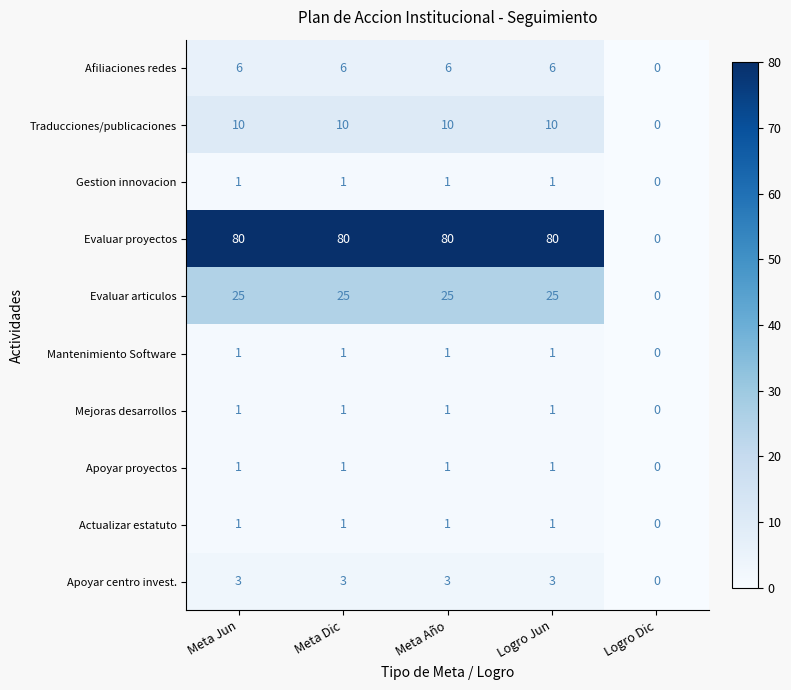

Is the value of Evaluar articulos at Logro Jun greater than the value of Evaluar proyectos at Logro Dic?

Yes